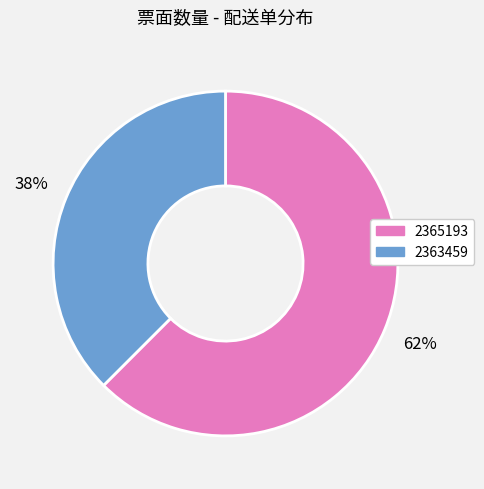

Is 2363459 the majority of the pie?

No